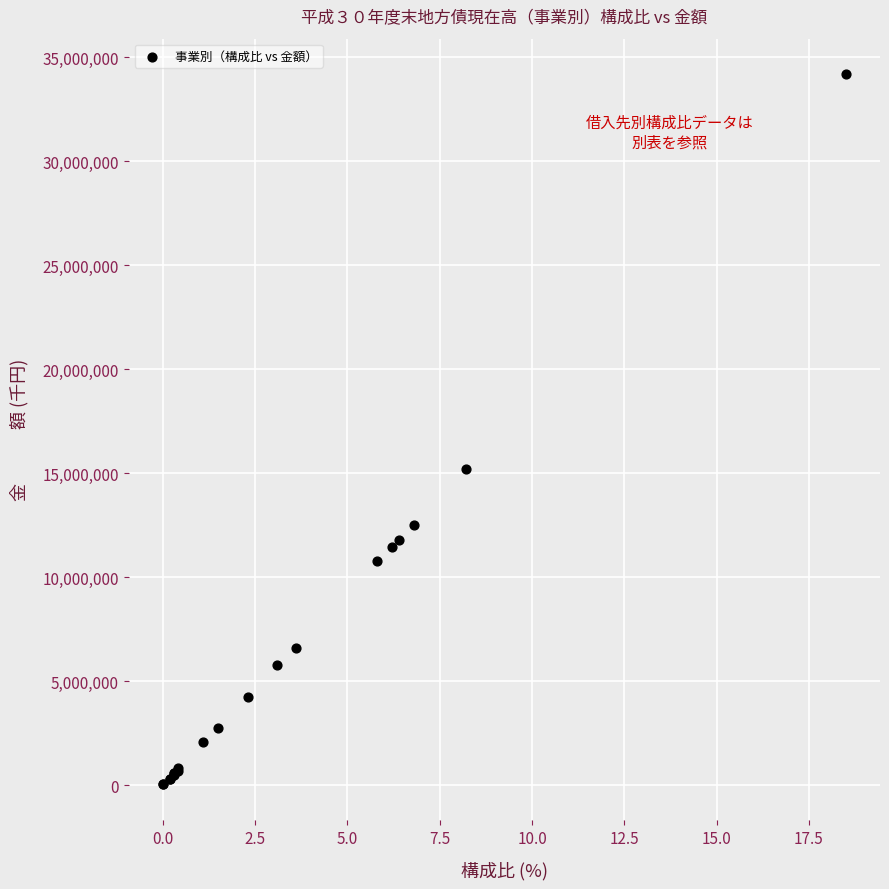

What Y value in the scatter plot is closest to 17111829?

15224144